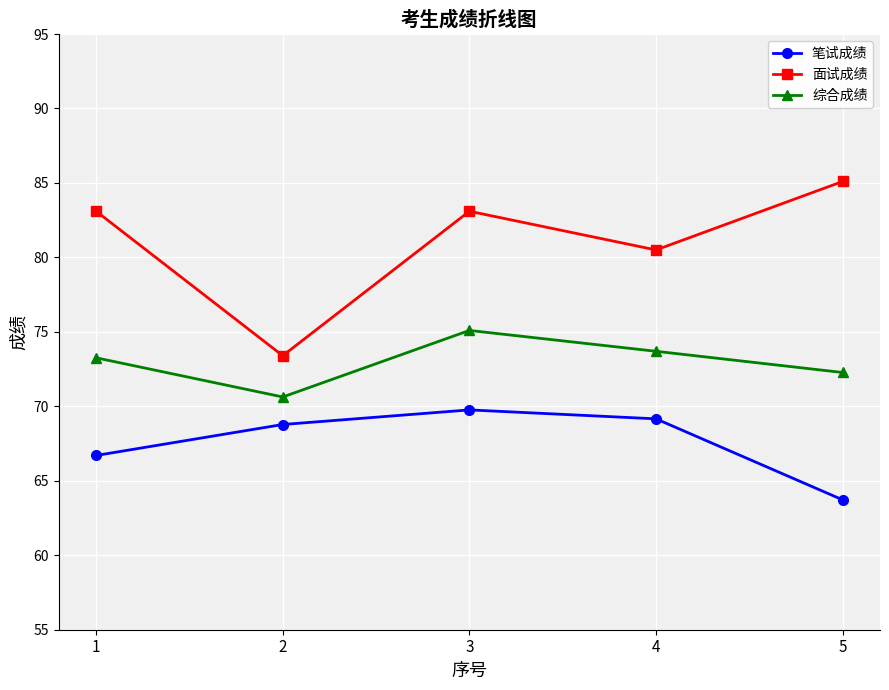

At how many categories does at least one series exceed 84?

1